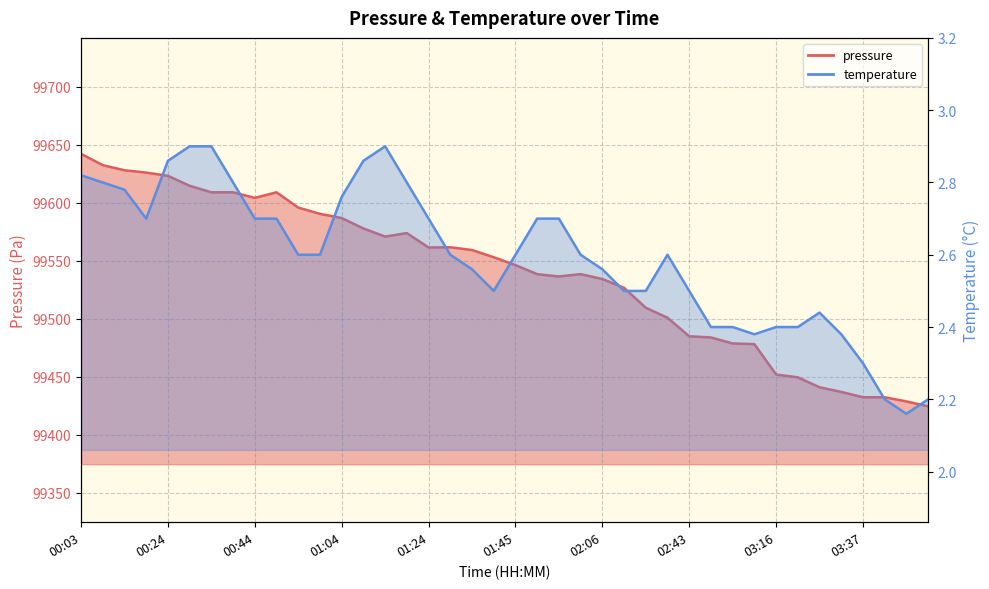

In pressure, how many points are higher than both neighbors (excluding endpoints)?

4